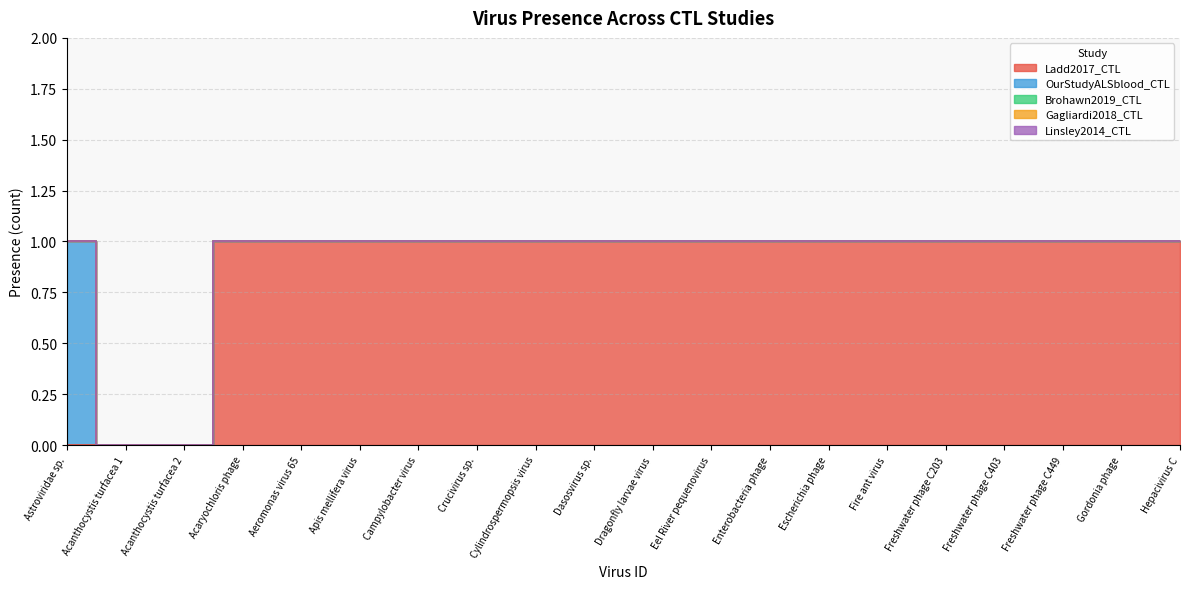

True or false: Brohawn2019_CTL has a value of 0 at Campylobacter virus.

True